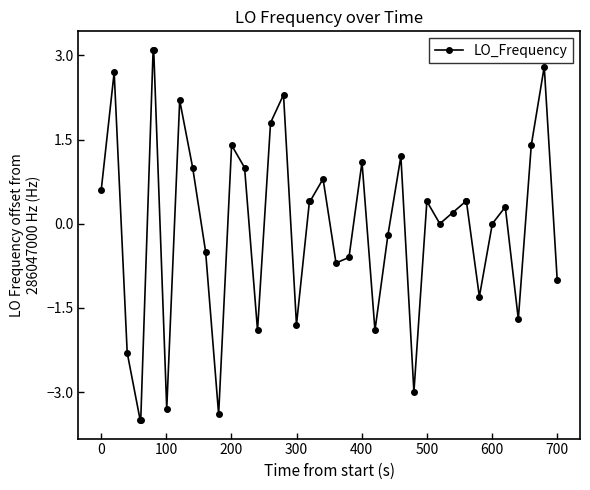

What is the difference between the maximum and minimum values?

6.6